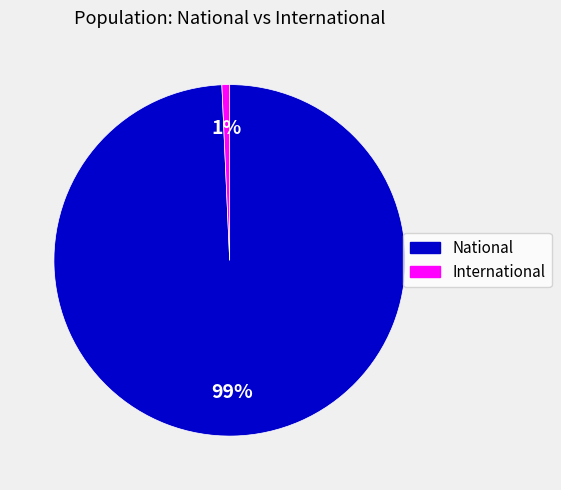

Between National and International, which is larger?

National